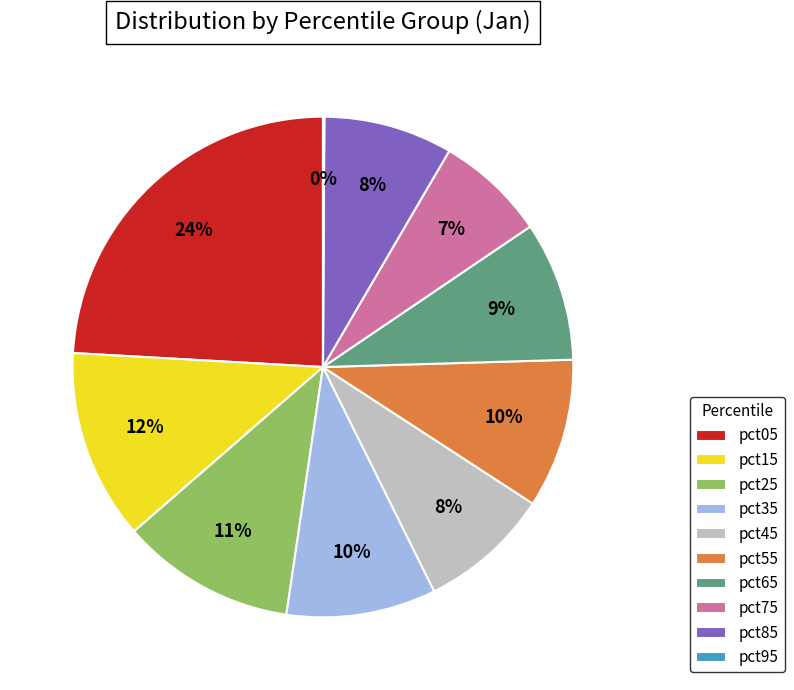

Is it true that pct85 is 1% of the pie?

False